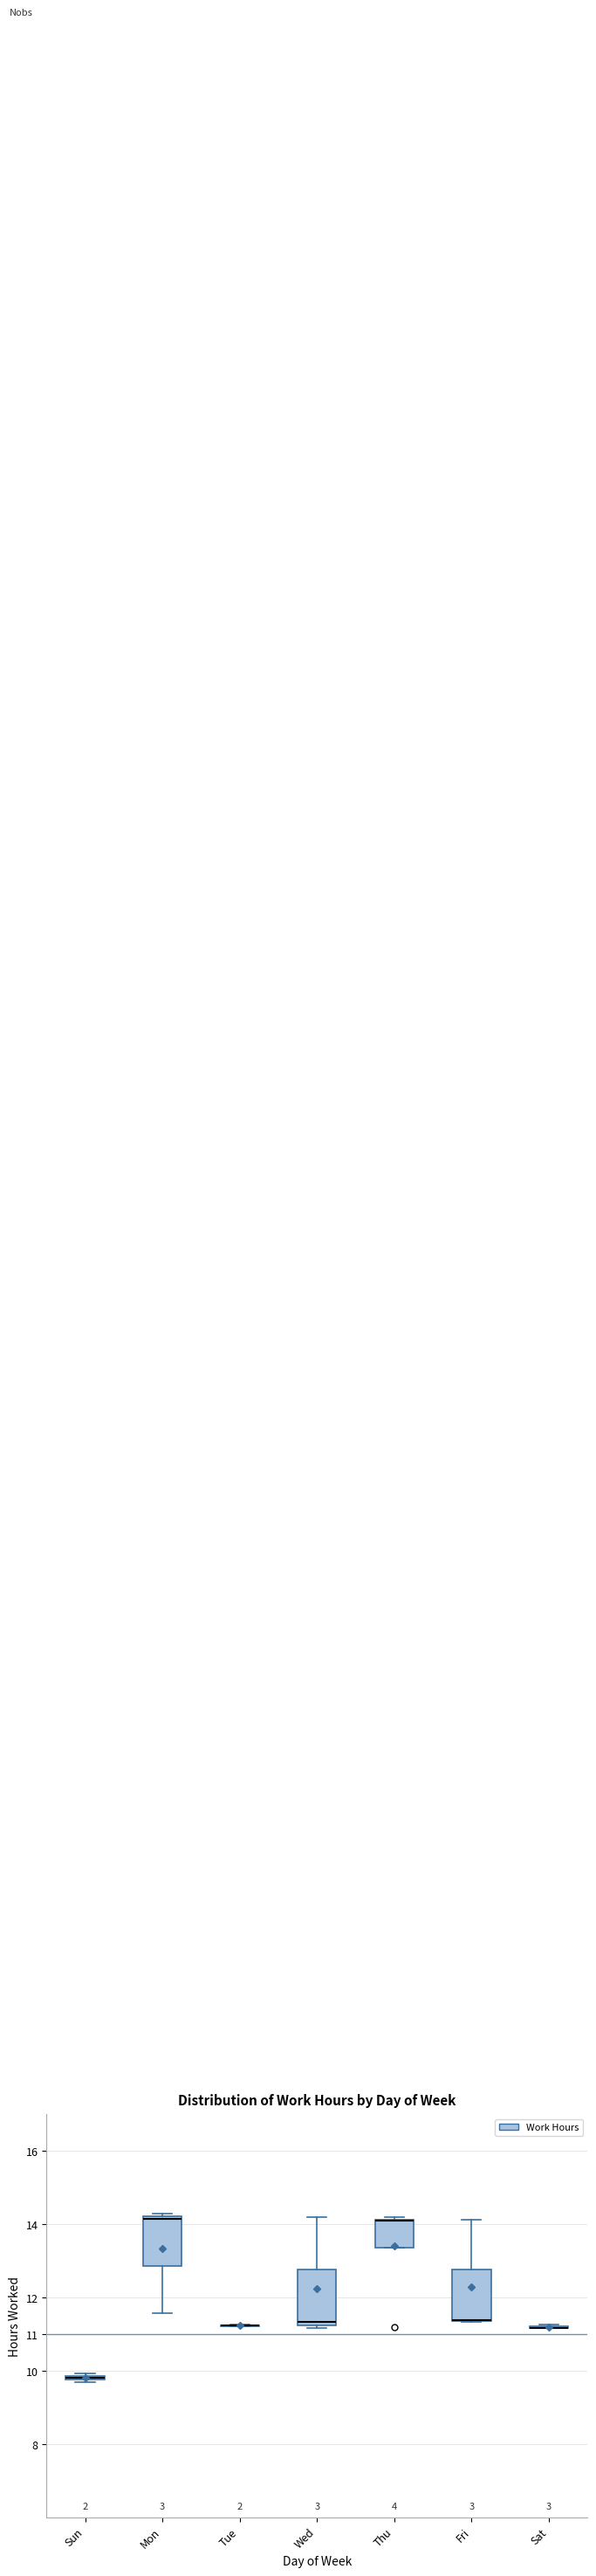

Which box is the tallest, from its lower edge to its upper edge?

Wed